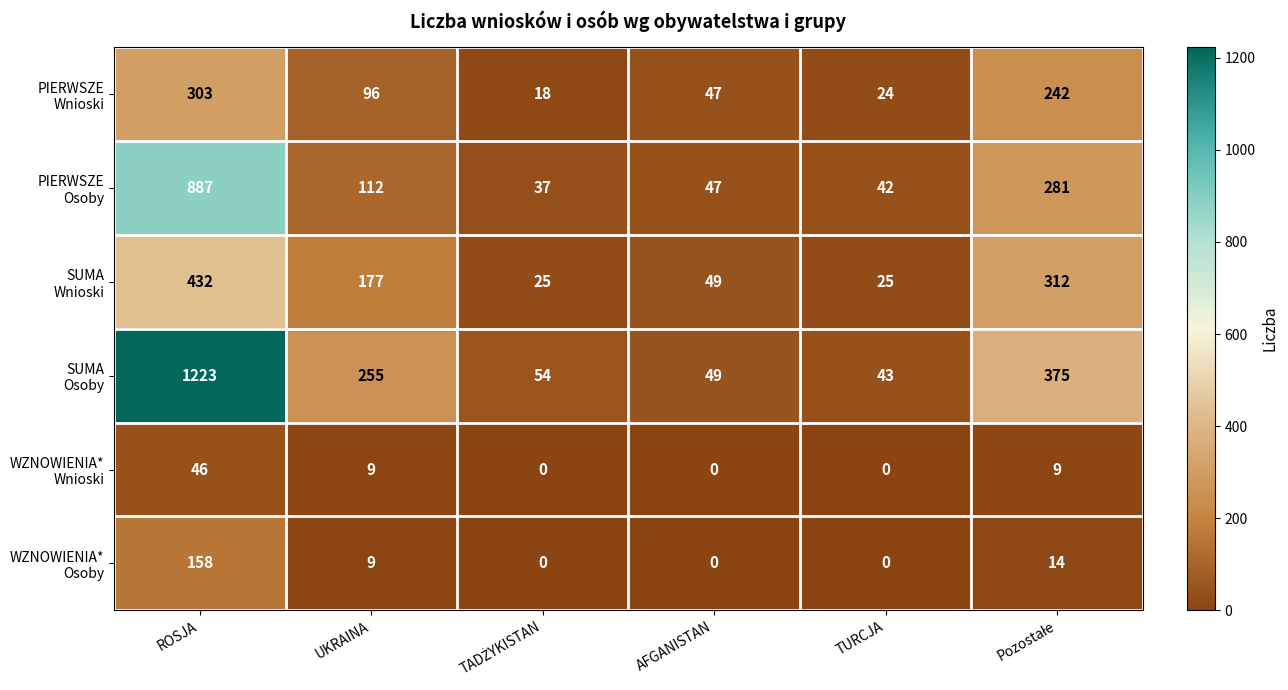

What is the maximum value shown in the chart?

1223